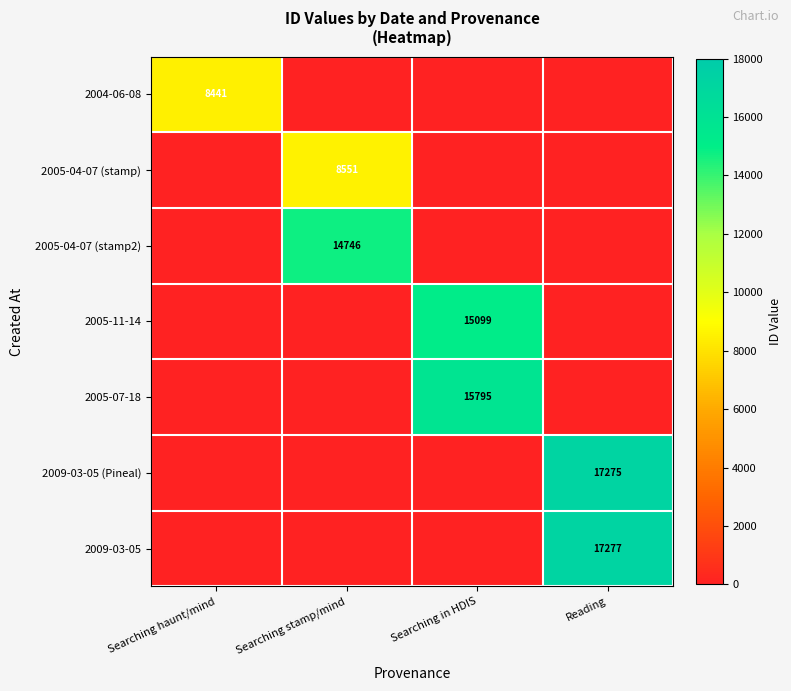

The 2005-04-07 (stamp2) series shows 14746 at Searching stamp/mind. True or false?

True